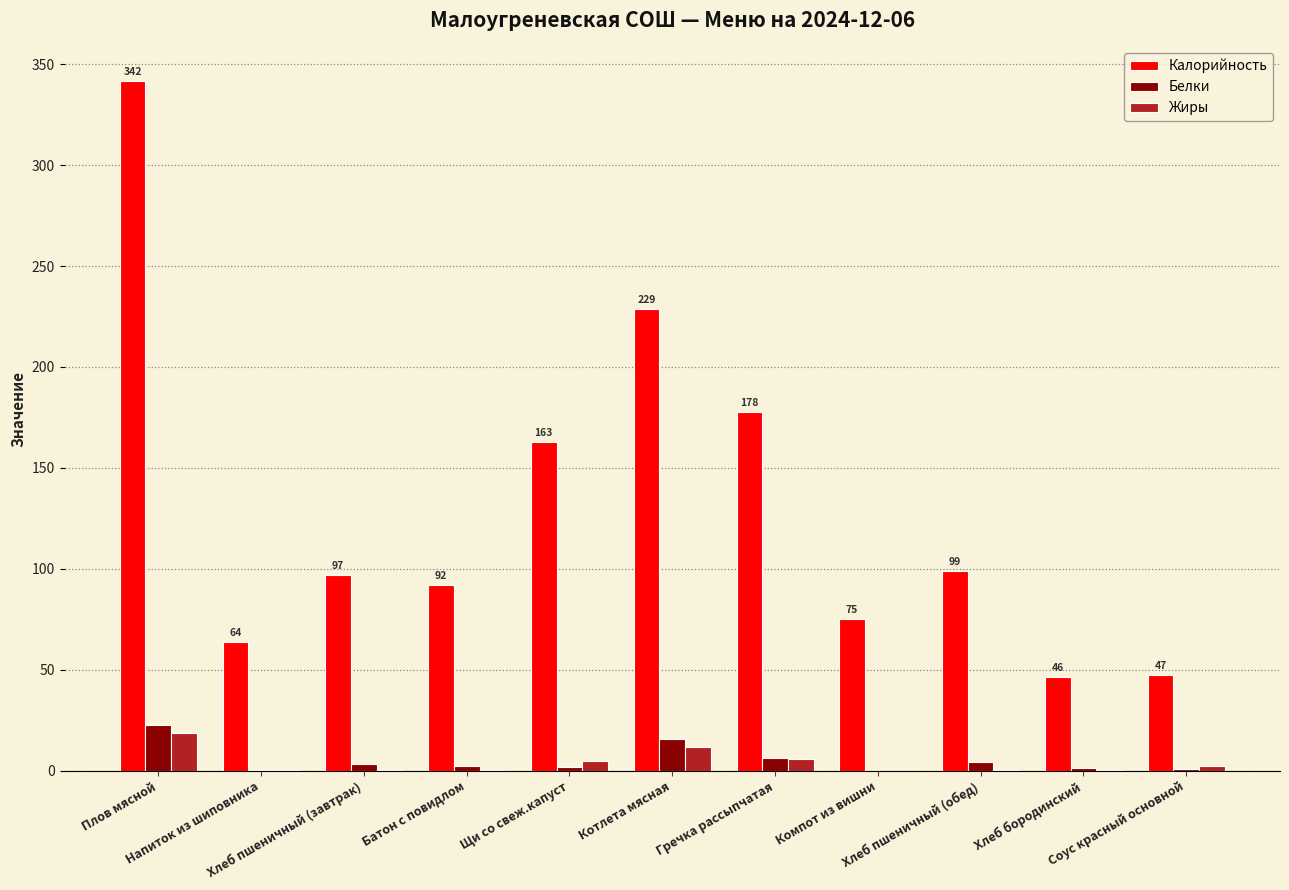

Which series has the largest total across all categories?

Калорийность